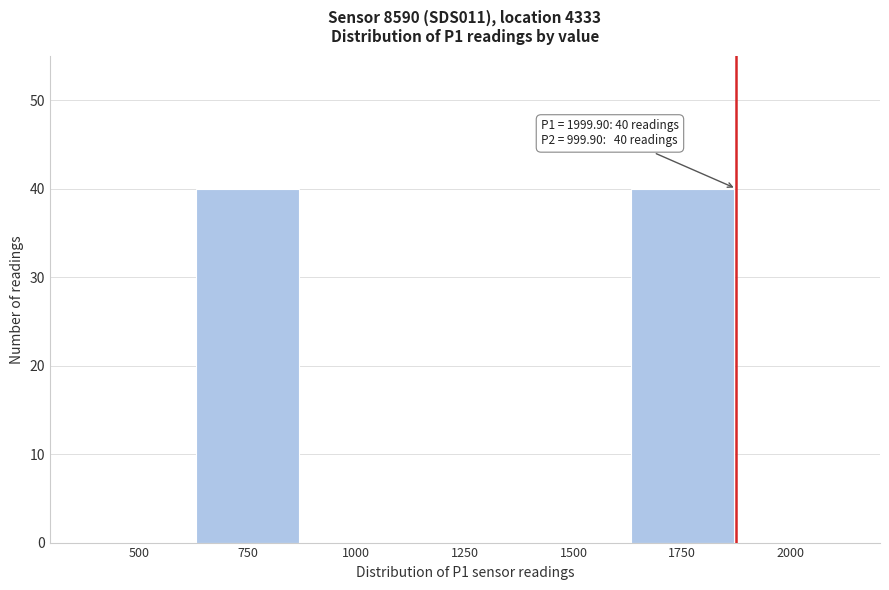

Reading right to left, extract all data points from this chart.

2000=0	1750=40	1500=0	1250=0	1000=0	750=40	500=0